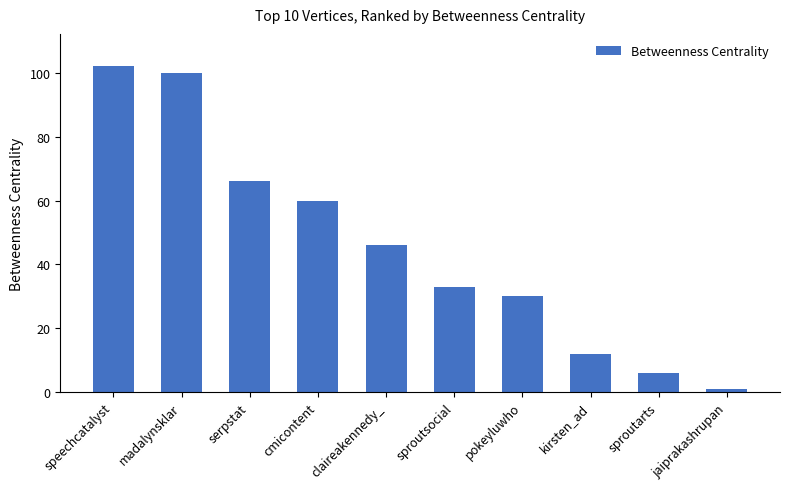

Between serpstat and cmicontent, which is larger?

serpstat